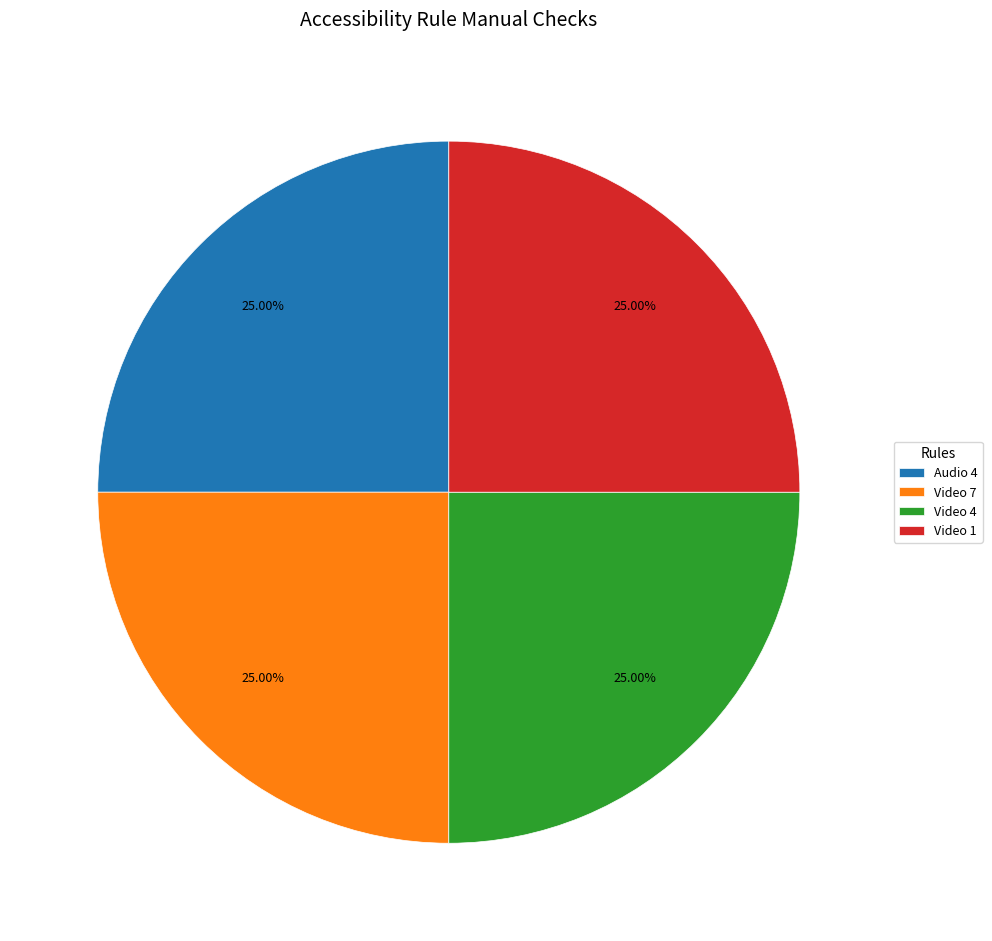

Is there any slice that represents more than half of the pie?

No